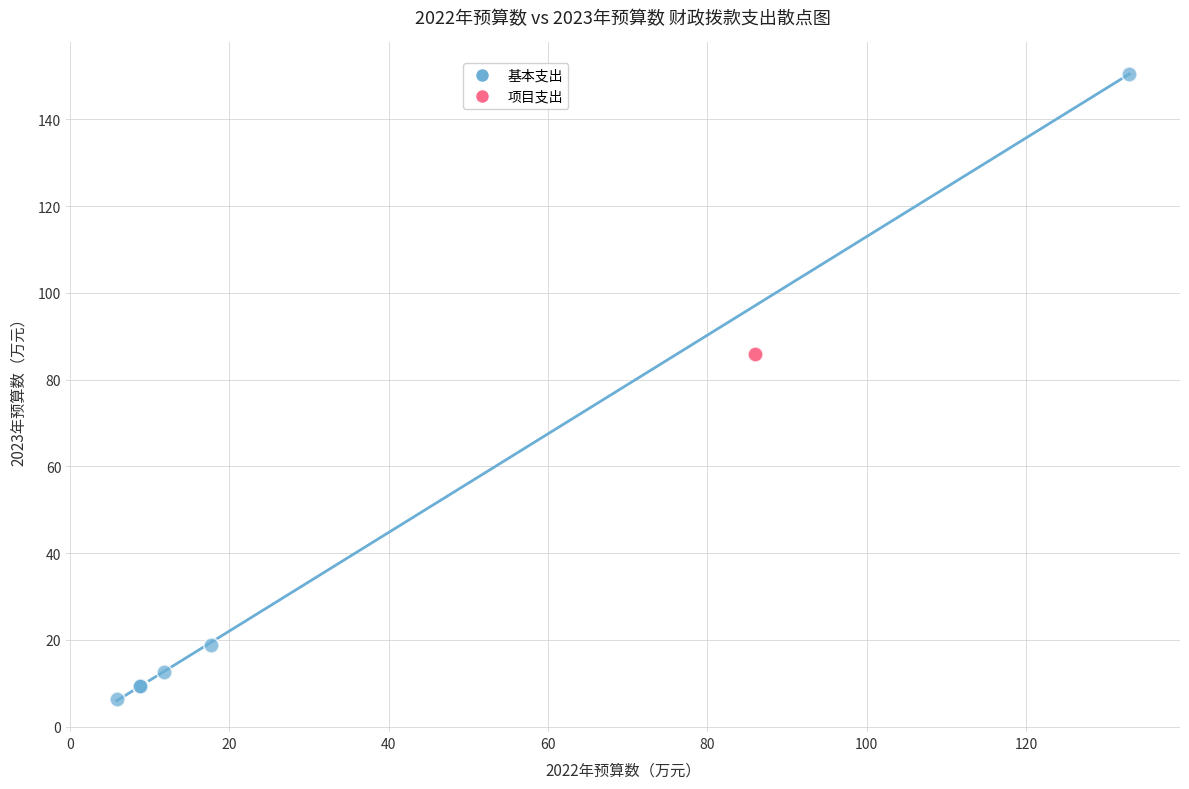

Which series reaches the minimum Y coordinate?

基本支出